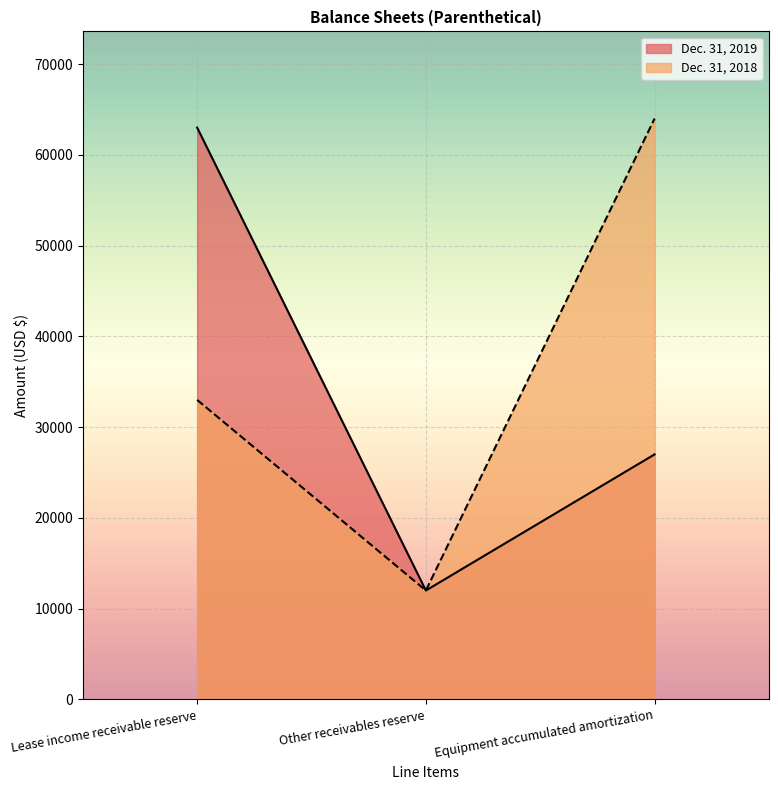

How many Dec. 31, 2019 values are between 12000 and 63000?

3